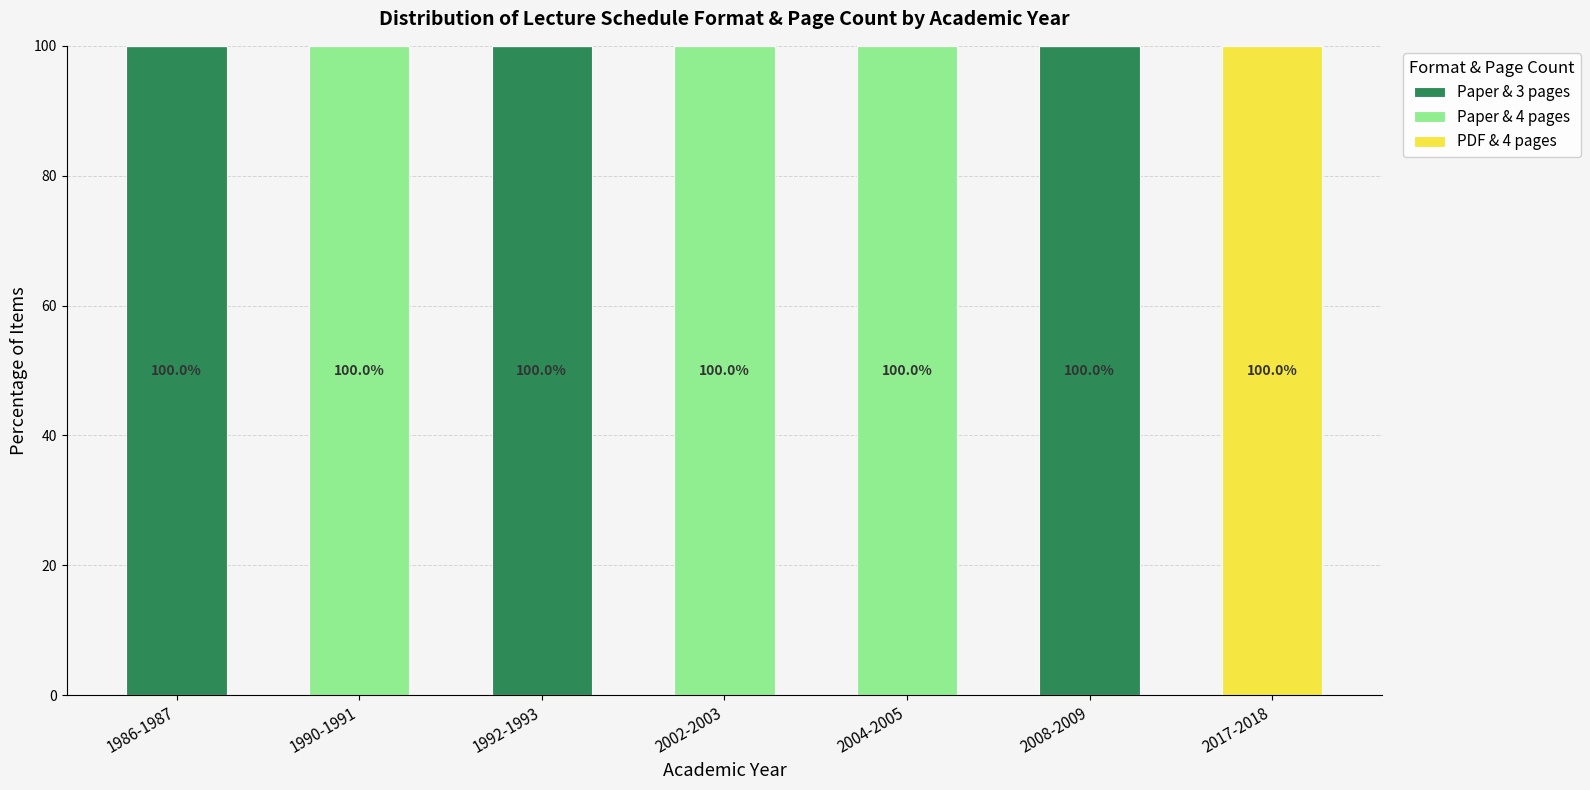

How many Paper & 3 pages values are between 0 and 100?

7